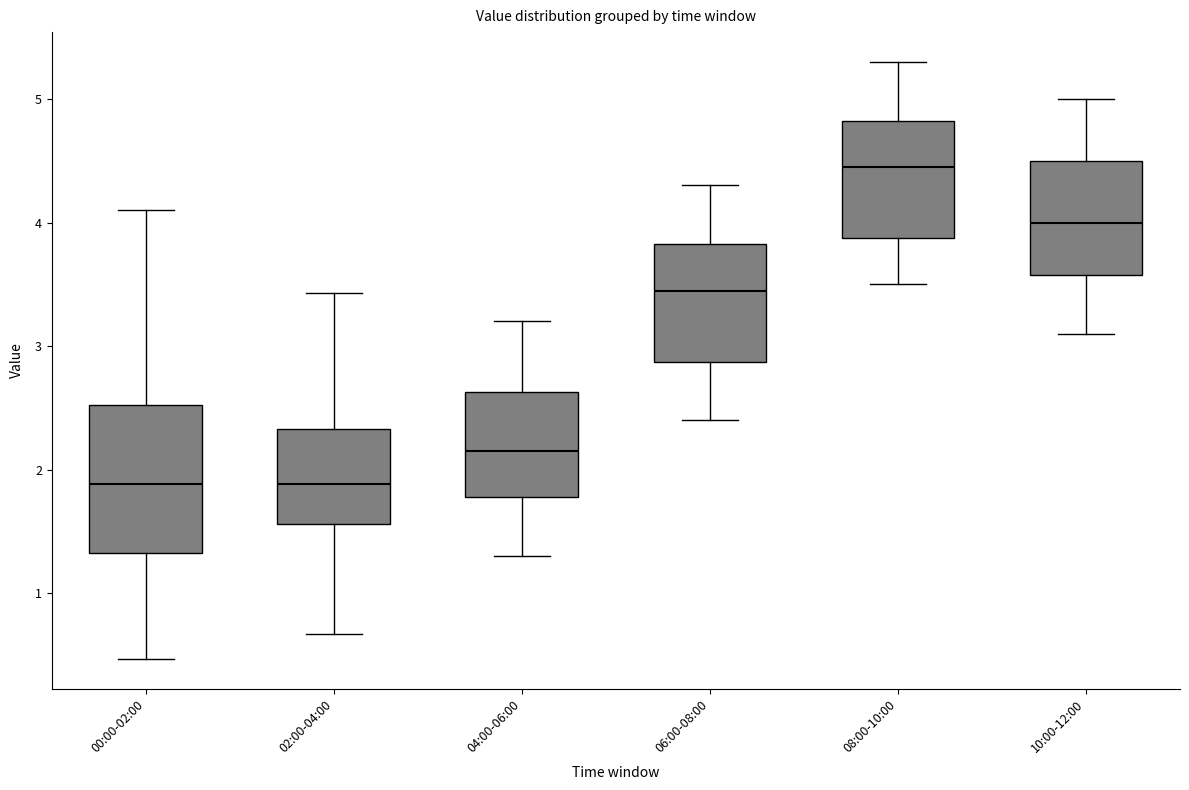

Reading left to right, read every box against the y-axis: the position of its median line, the range the box covers, and the ends of its whiskers. The values are not printed on the chart, so give them approximately, as read against the axis.

00:00-02:00: median 1.9, box 1.3 to 2.5, whiskers 0.5 to 4.1
02:00-04:00: median 1.9, box 1.6 to 2.3, whiskers 0.7 to 3.4
04:00-06:00: median 2.2, box 1.8 to 2.6, whiskers 1.3 to 3.2
06:00-08:00: median 3.5, box 2.9 to 3.8, whiskers 2.4 to 4.3
08:00-10:00: median 4.5, box 3.9 to 4.8, whiskers 3.5 to 5.3
10:00-12:00: median 4.0, box 3.6 to 4.5, whiskers 3.1 to 5.0